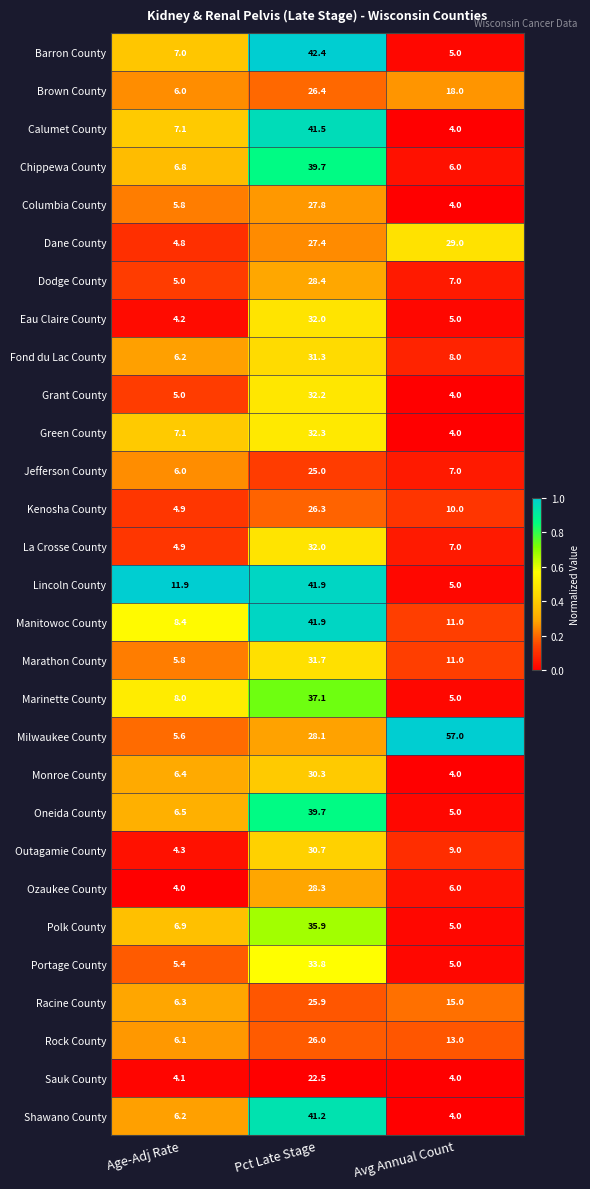

List the labels in order of Oneida County value, smallest first.

Avg Annual Count, Age-Adj Rate, Pct Late Stage